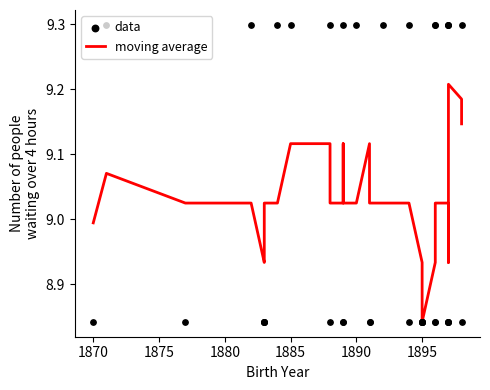

Which series reaches the maximum Y coordinate?

data